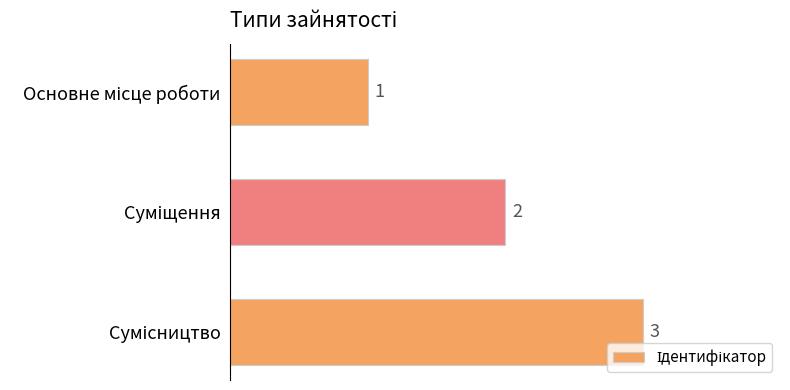

What is the maximum value shown in the chart?

3